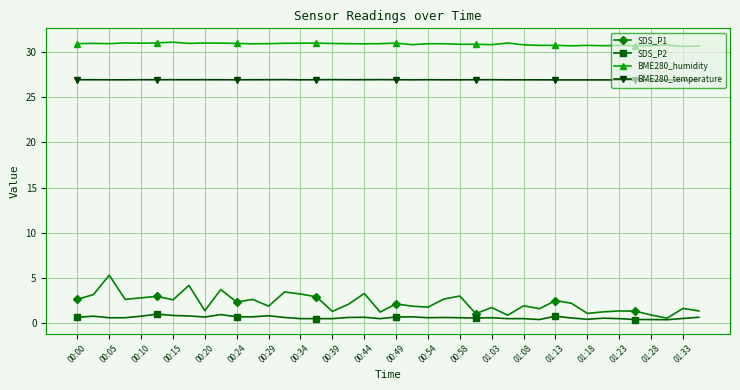

How many categories are shown in the chart?

40